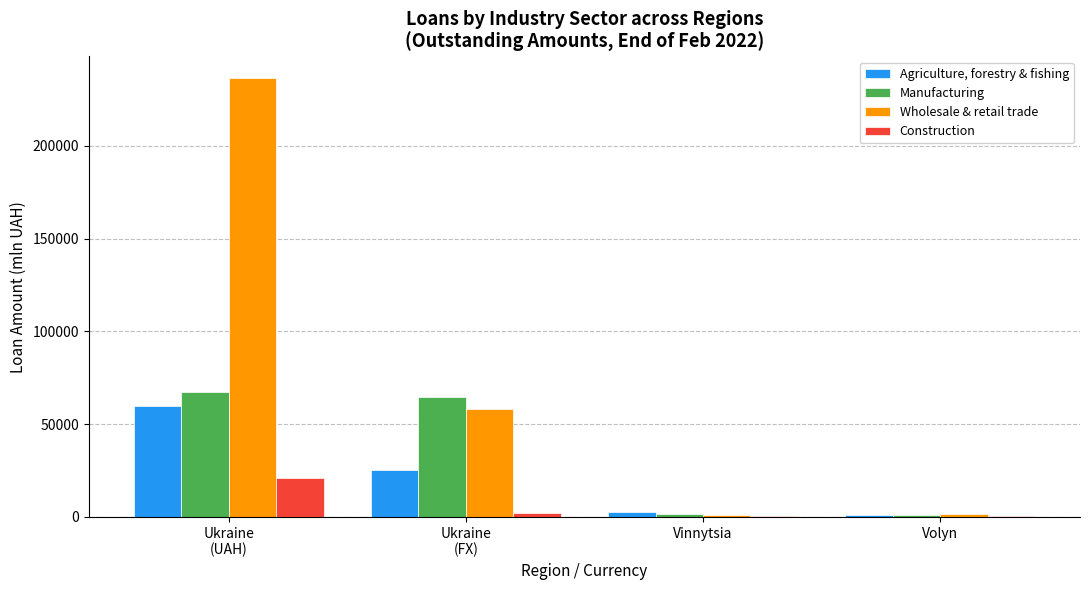

What is the sum of the Wholesale & retail trade values at Ukraine
(UAH) and Vinnytsia?

237285.9